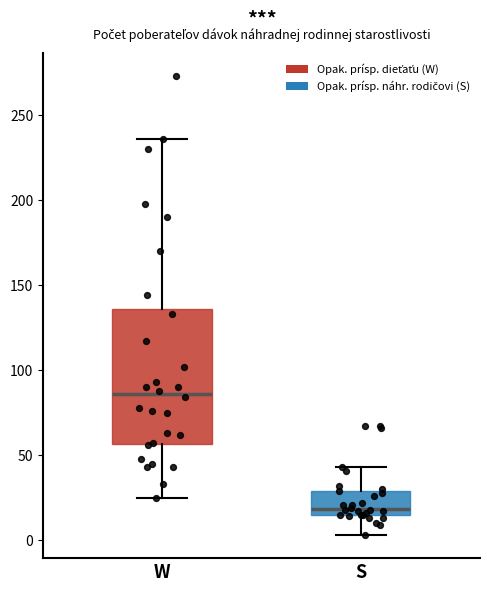

Reading left to right, transcribe this box plot: for each box, give where its median line is, the range the box spans, and where its two whiskers end, as read against the y-axis. The values are not printed on the chart, so give them approximately, as read against the axis.

W: median 85, box 55 to 135, whiskers 25 to 235
S: median 20, box 15 to 30, whiskers 5 to 45